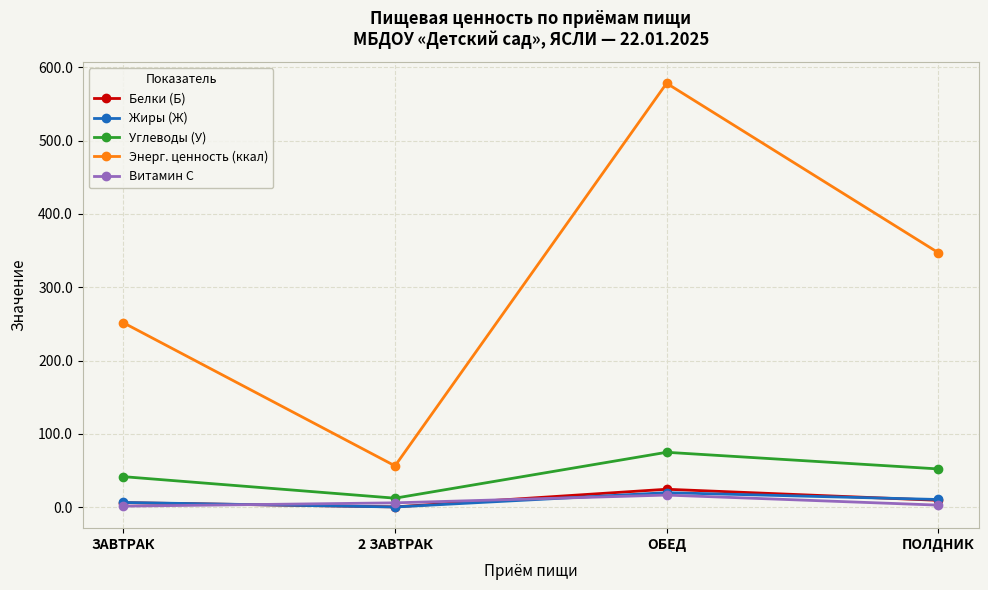

Is this an area chart (filled region under the line)?

No